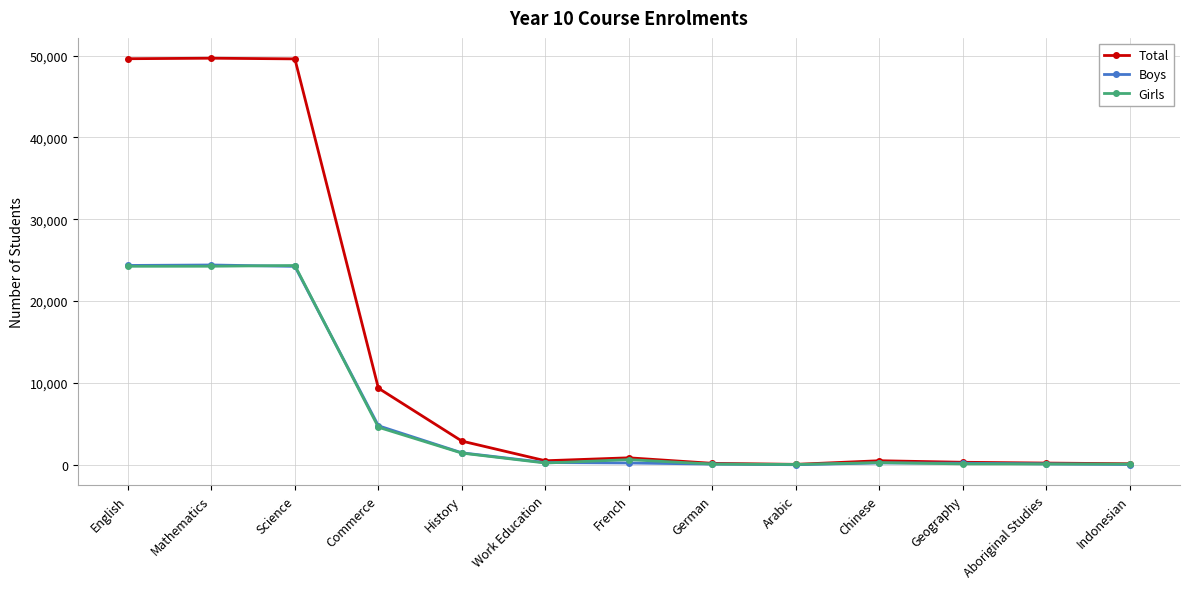

Which series has the widest spread of values?

Total